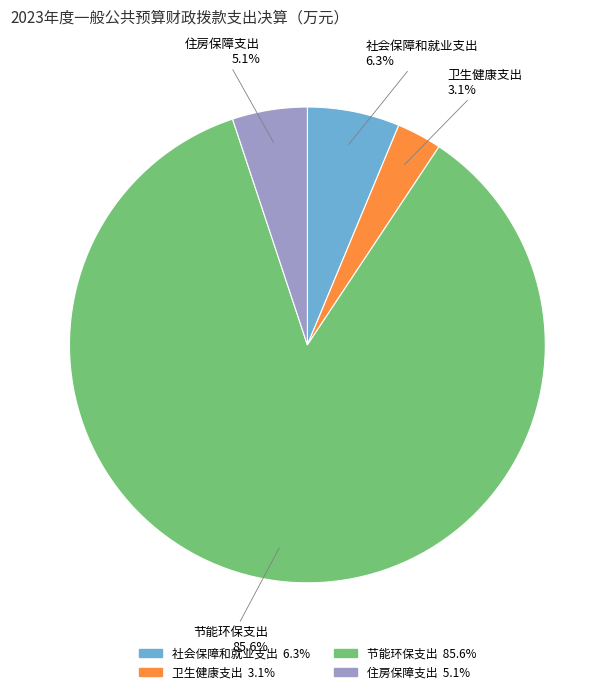

How many slices are in this pie chart?

4